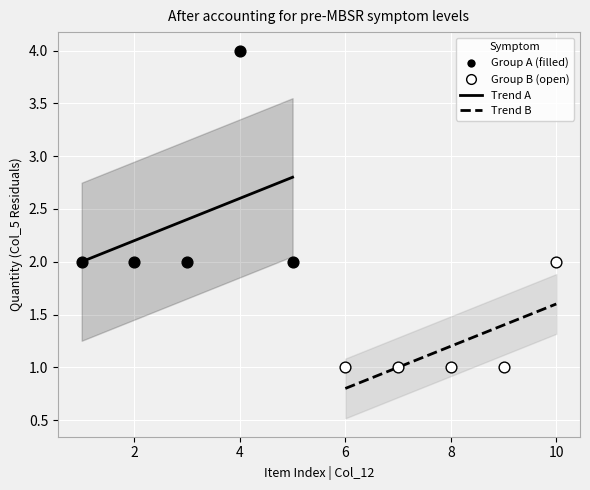

Which series contains the highest Y value?

Group A (filled)